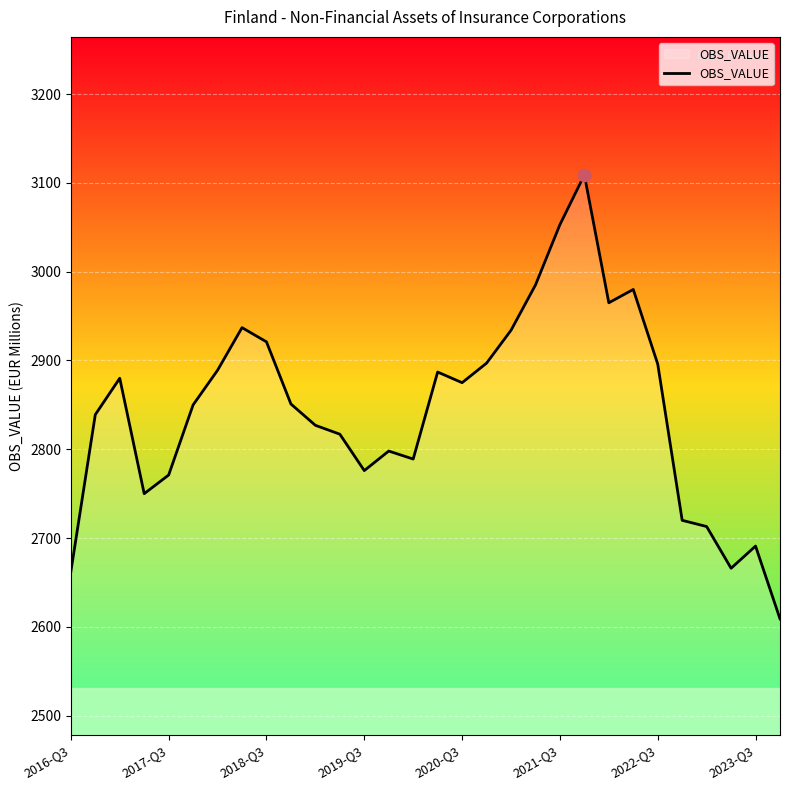

What is the difference between the maximum and minimum values?

500